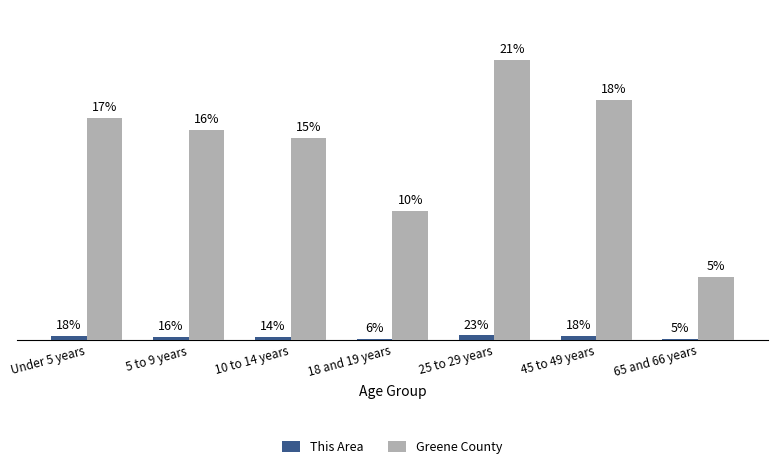

Does the chart contain stacked bars?

No